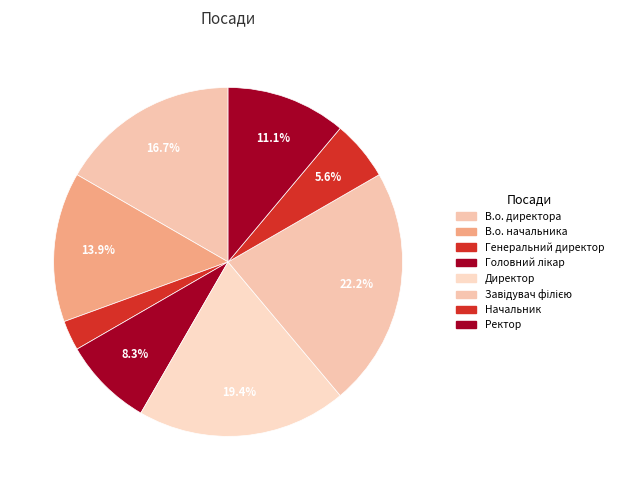

Which category has the biggest portion of the pie?

Завідувач філією